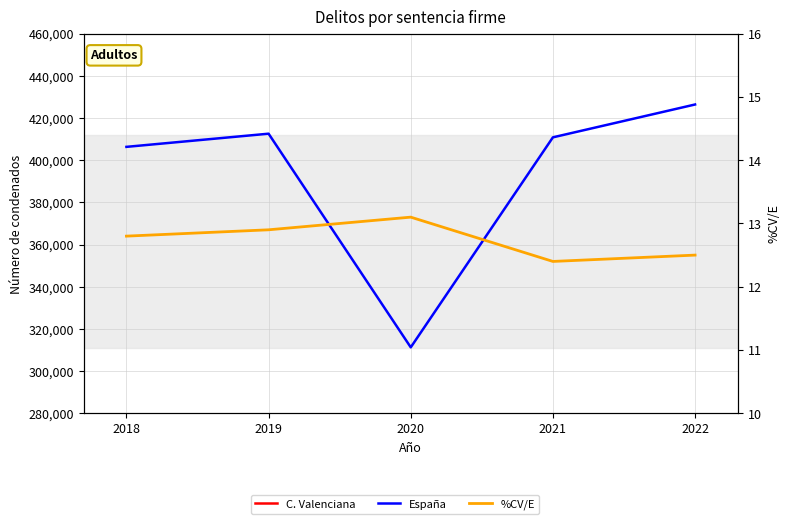

Is this an area chart (filled region under the line)?

No